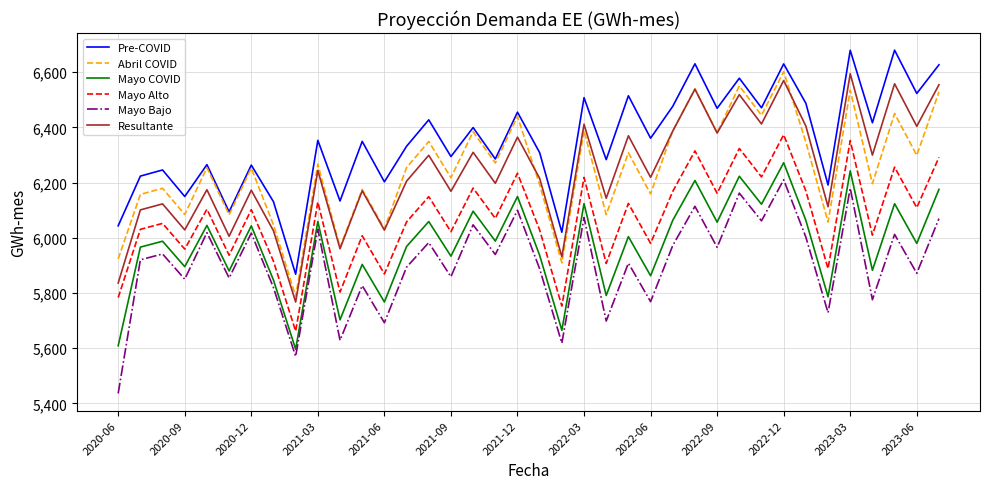

True or false: Mayo COVID and Abril COVID intersect in this chart.

False